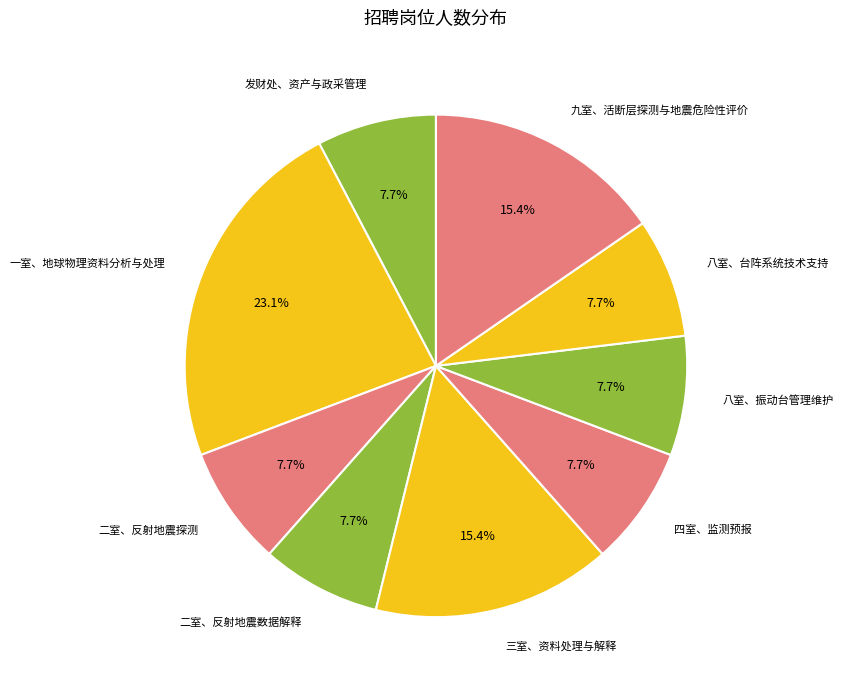

What is the ratio of the value at 四室、监测预报 to the value at 八室、台阵系统技术支持?

1.0